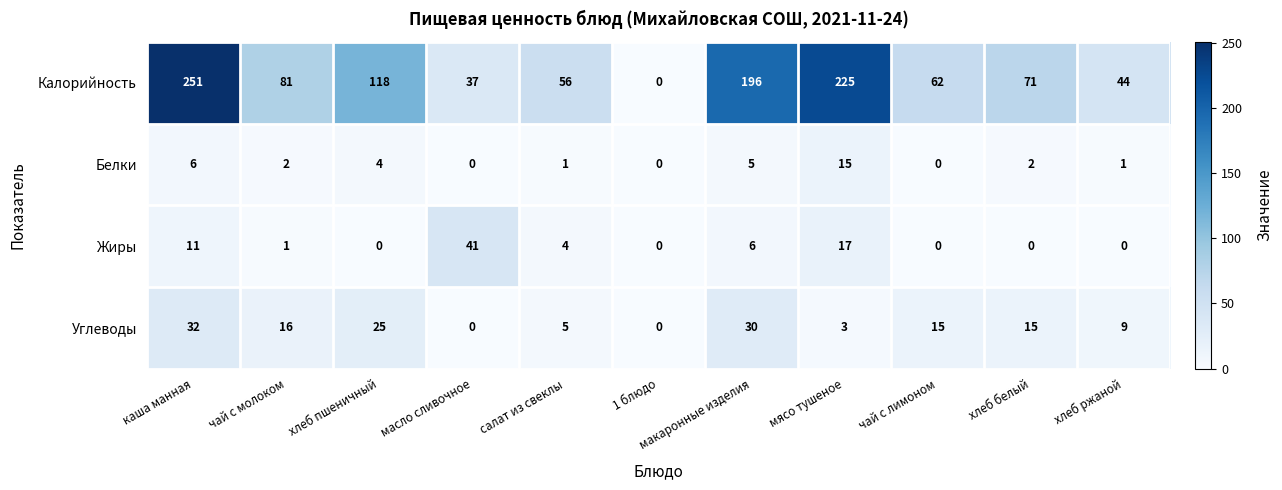

Which series has the largest range (max minus min)?

Калорийность